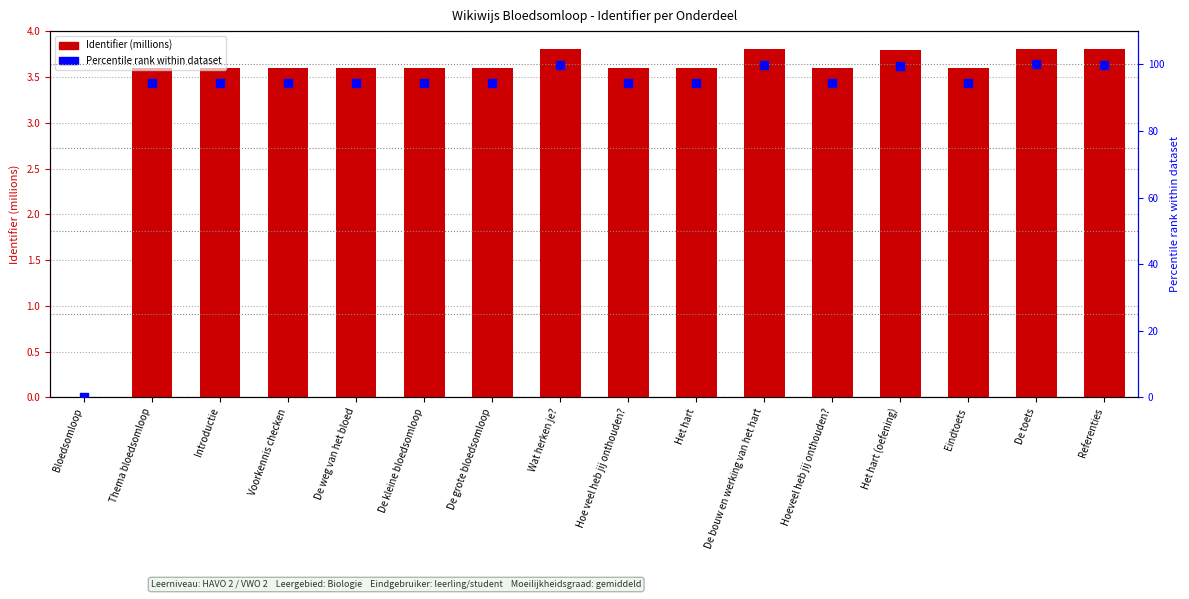

What are all the series names shown in the legend?

Identifier (millions), Percentile rank within dataset